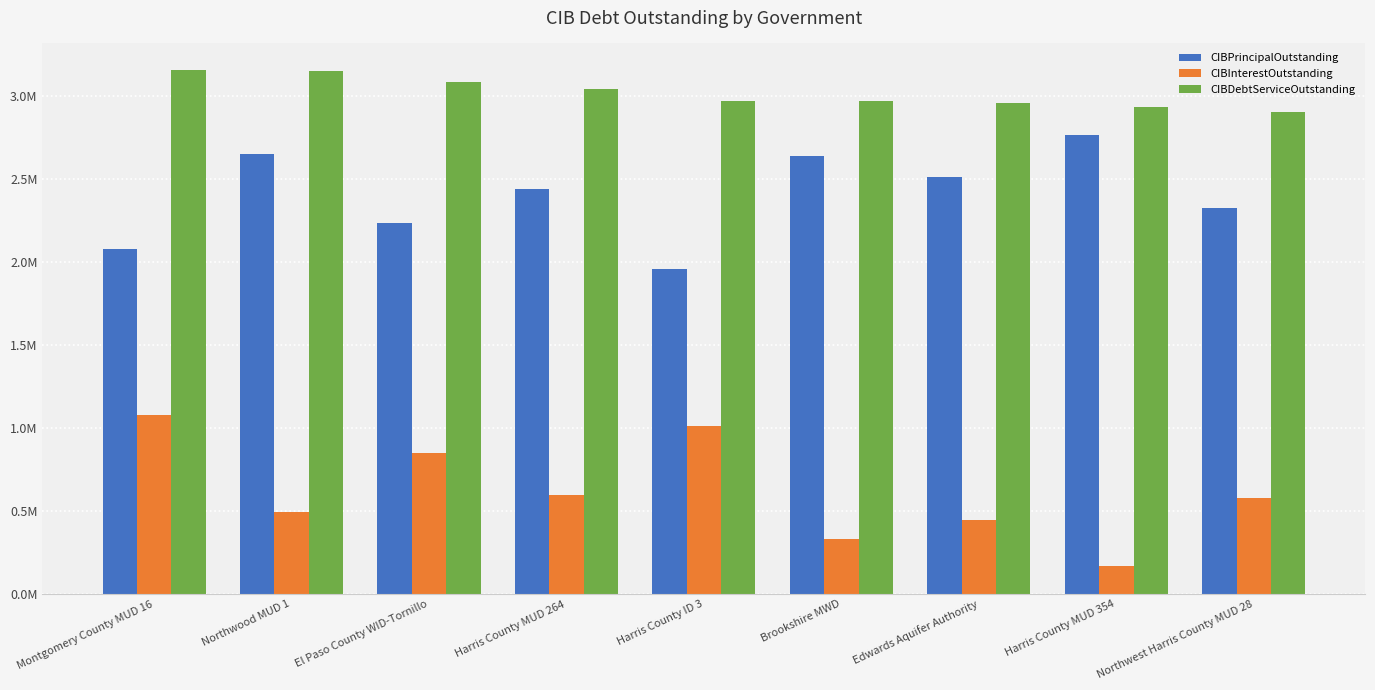

Between Northwood MUD 1 and Harris County MUD 264, which series saw the biggest shift?

CIBPrincipalOutstanding